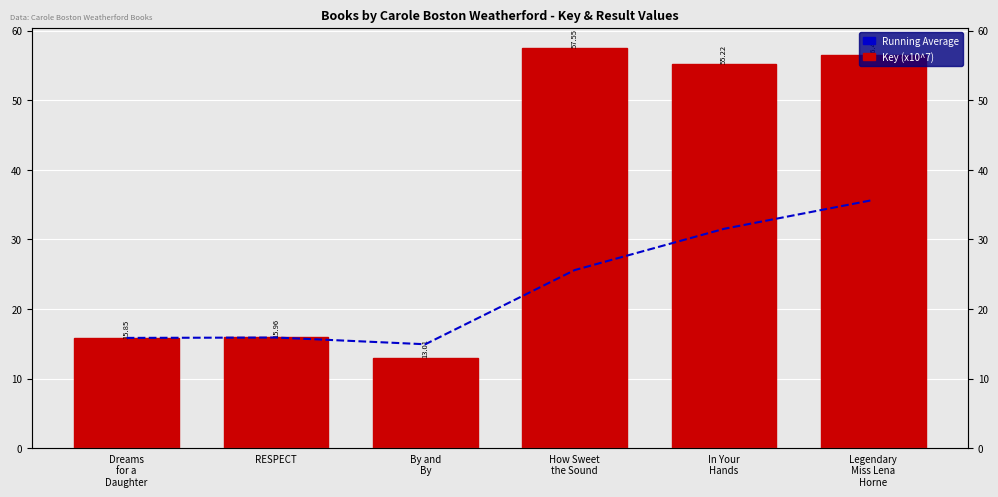

True or false: Running Average has a value of 22.5 at By and
By.

False